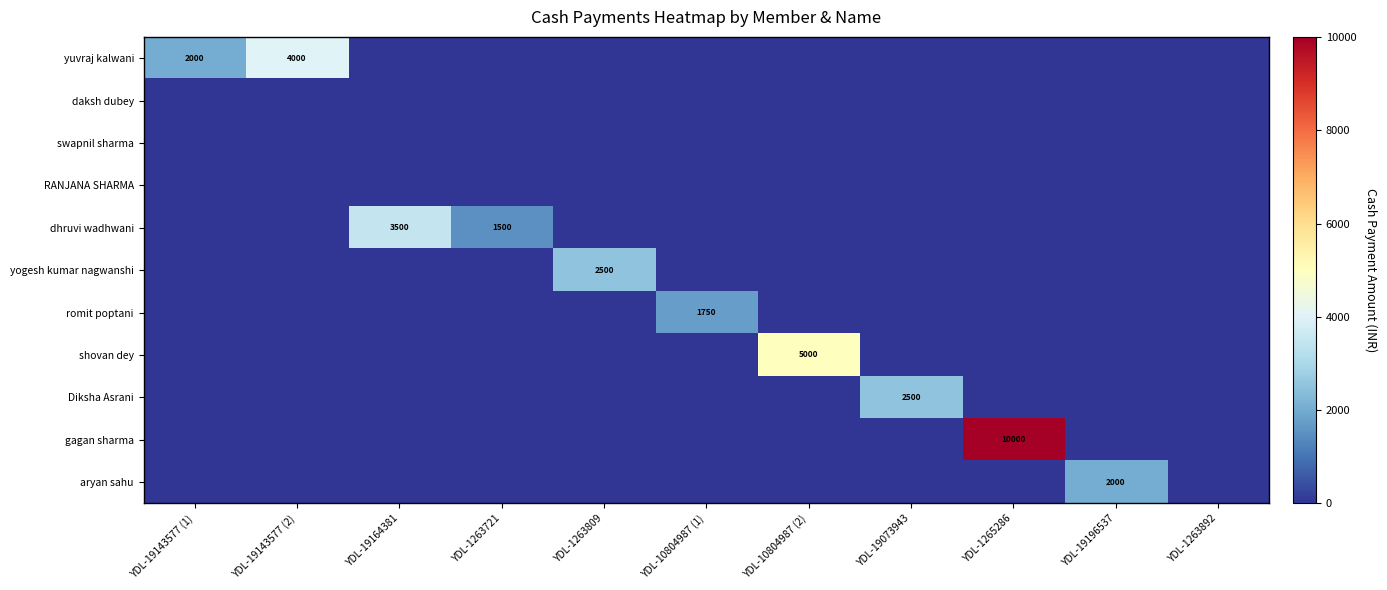

The dhruvi wadhwani series shows 2466 at YDL-1263721. True or false?

False